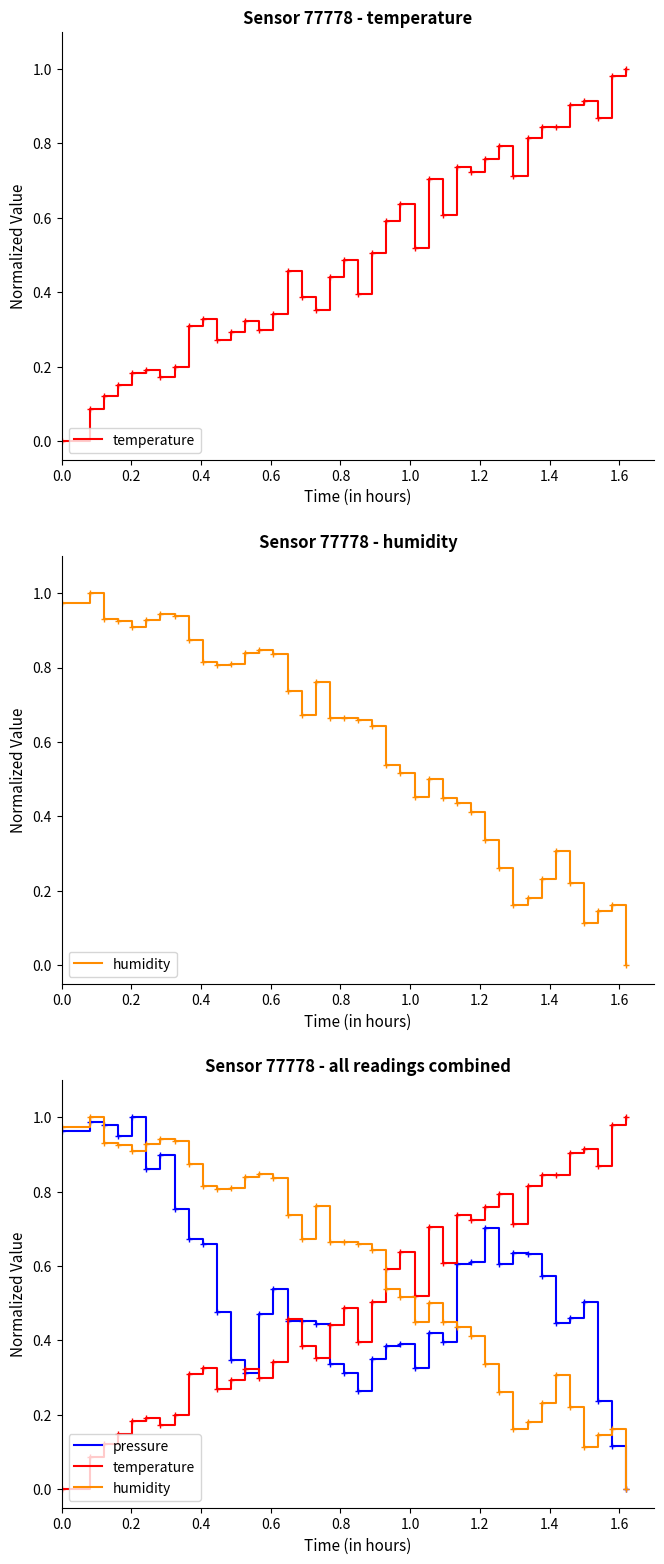

In temperature, how many points are lower than both neighbors (excluding endpoints)?

10